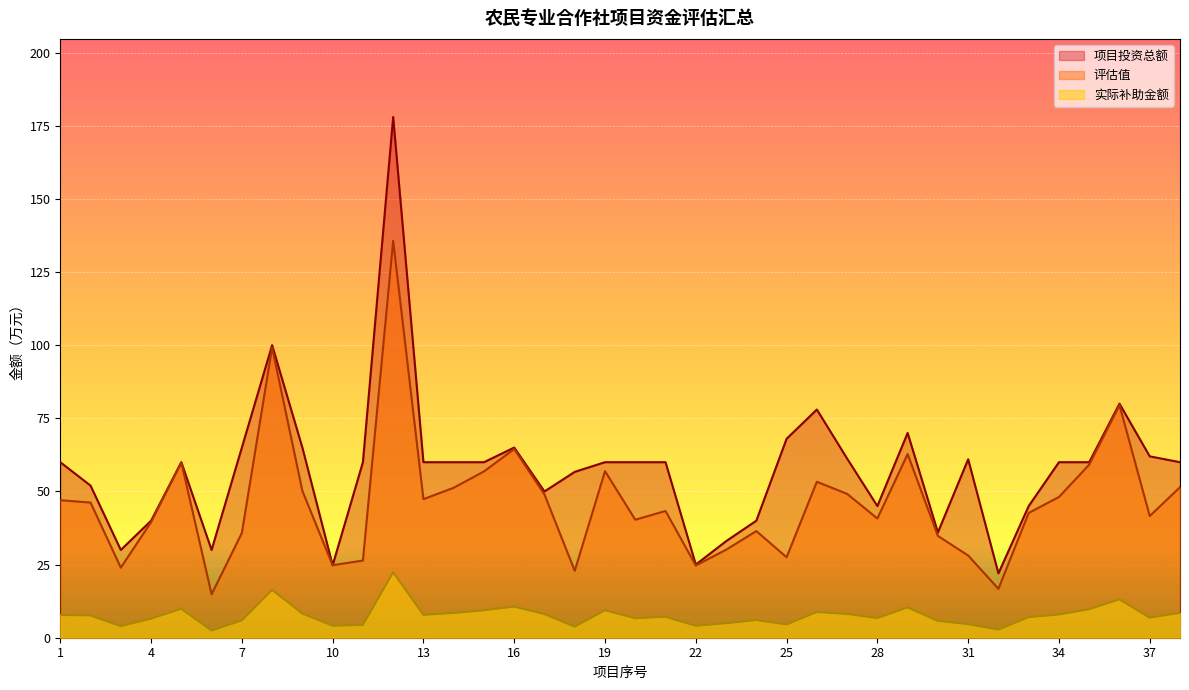

What is the difference between the maximum and minimum values in the 项目投资总额 series?

156.0